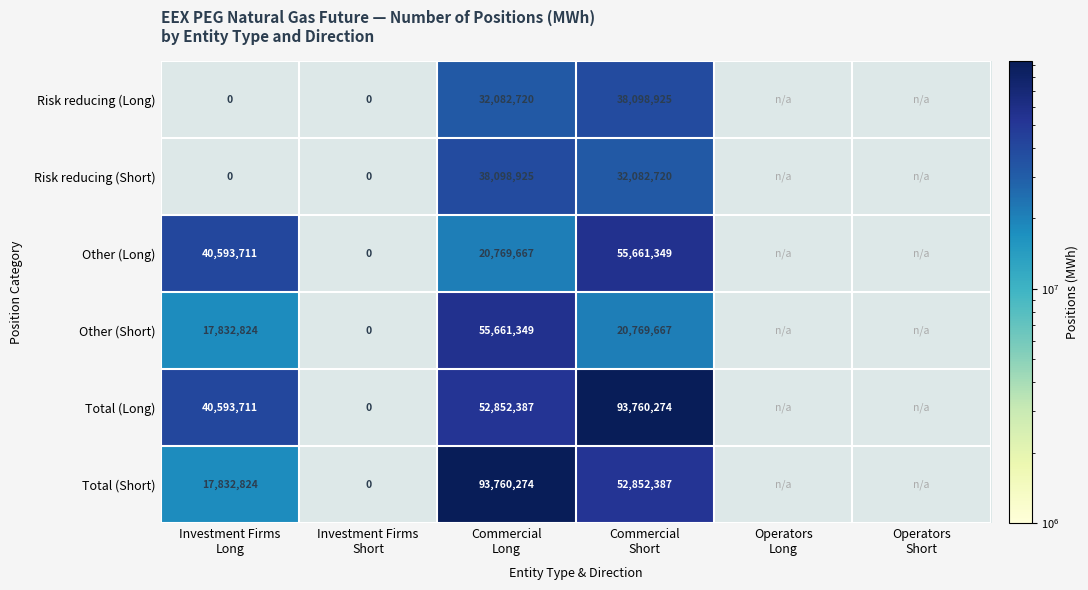

Which series has the widest spread of values?

Total (Long)